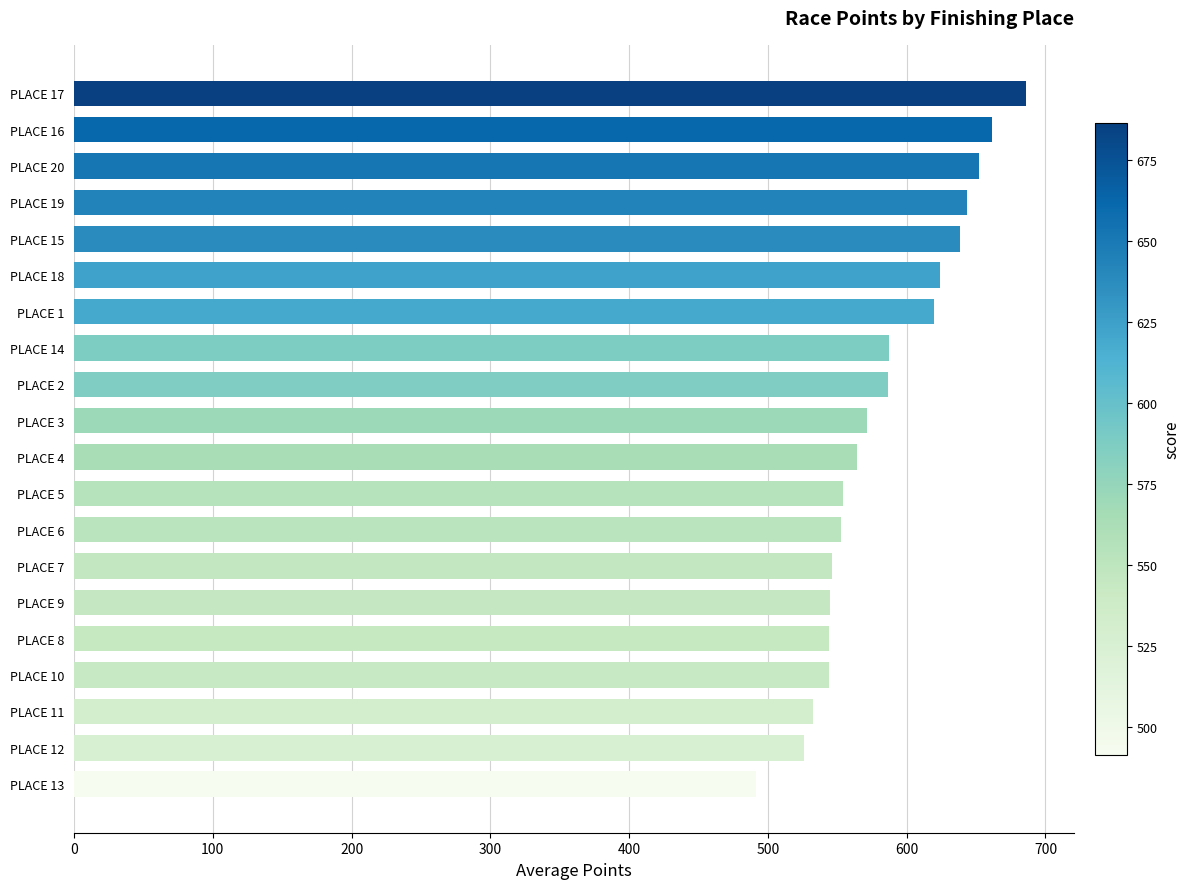

What is the difference between the maximum and minimum values?

195.0